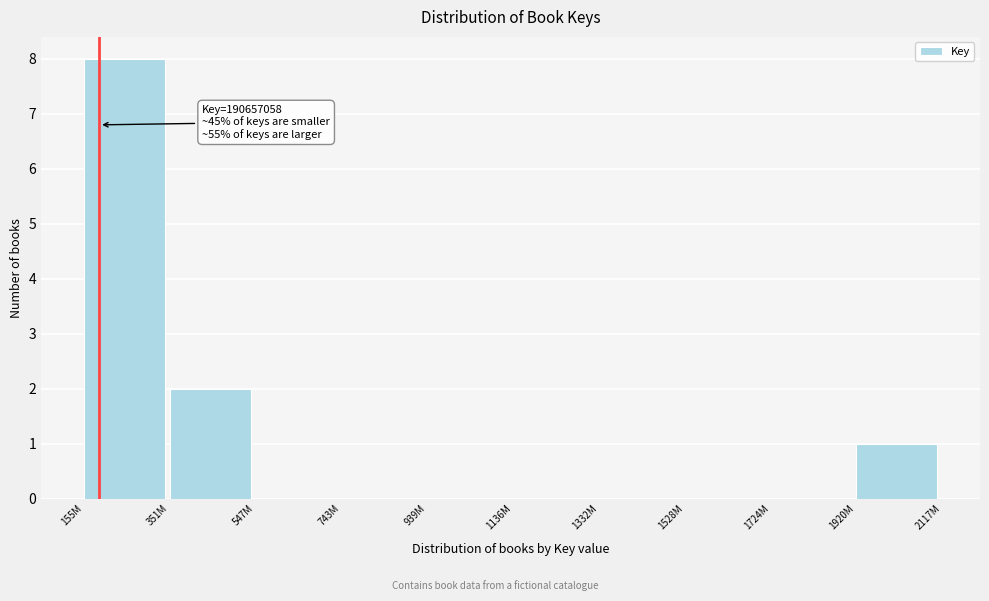

Reading right to left, extract all data points from this chart.

1920M=1	1724M=0	1528M=0	1332M=0	1136M=0	939M=0	743M=0	547M=0	351M=2	155M=8